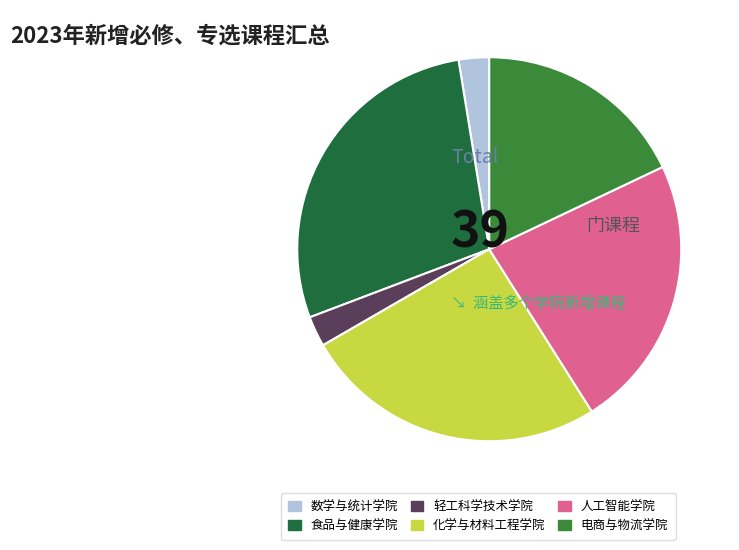

To the nearest percent, what is the difference between the 人工智能学院 and 电商与物流学院 slice percentages?

5%